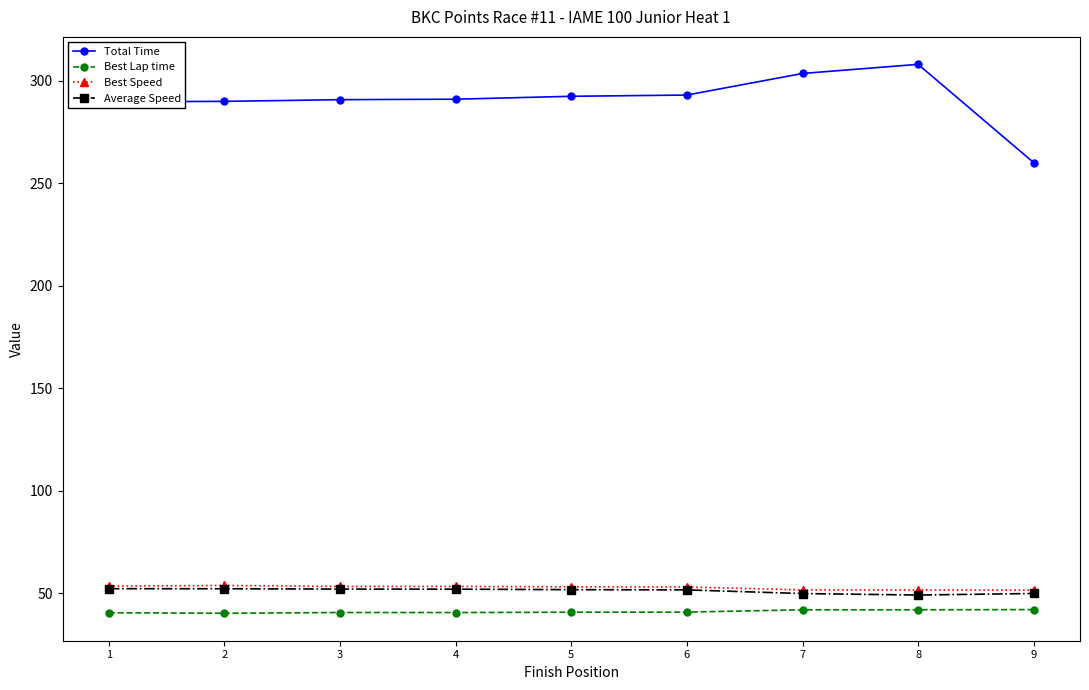

What is the minimum value for Average Speed?

49.1